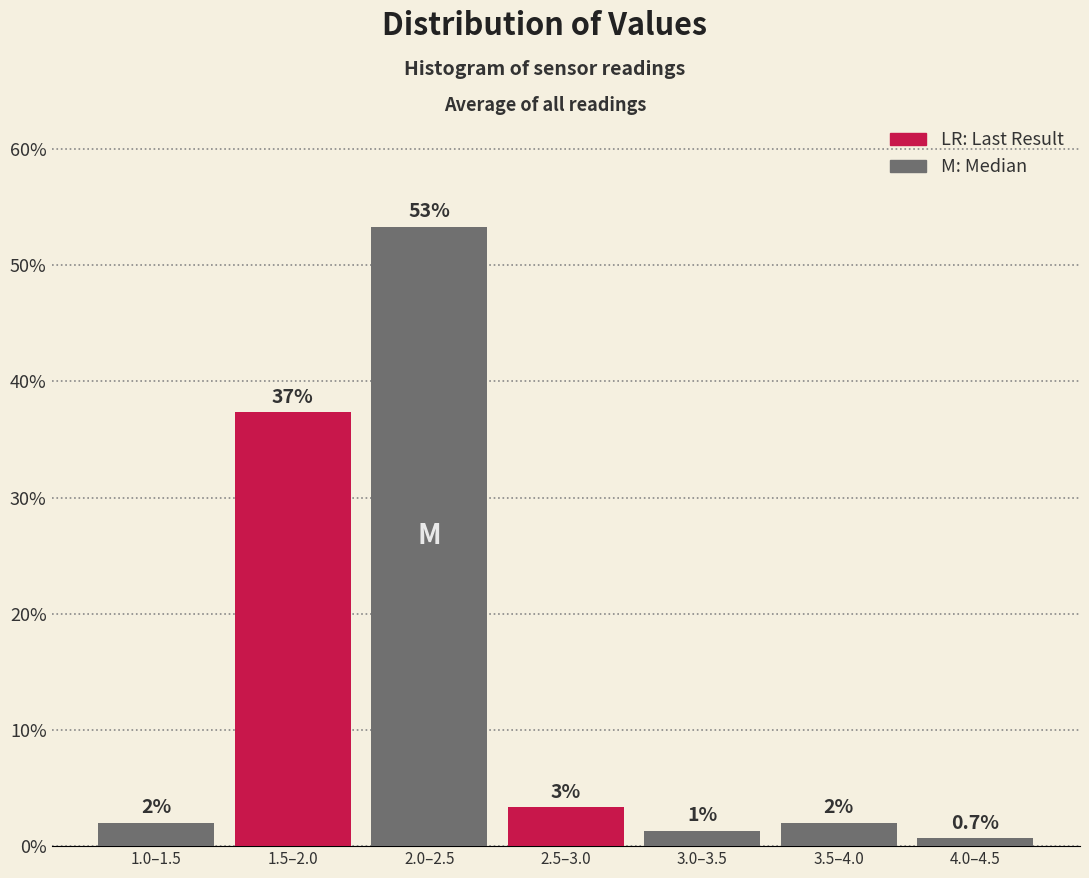

Does the chart contain any negative values?

No